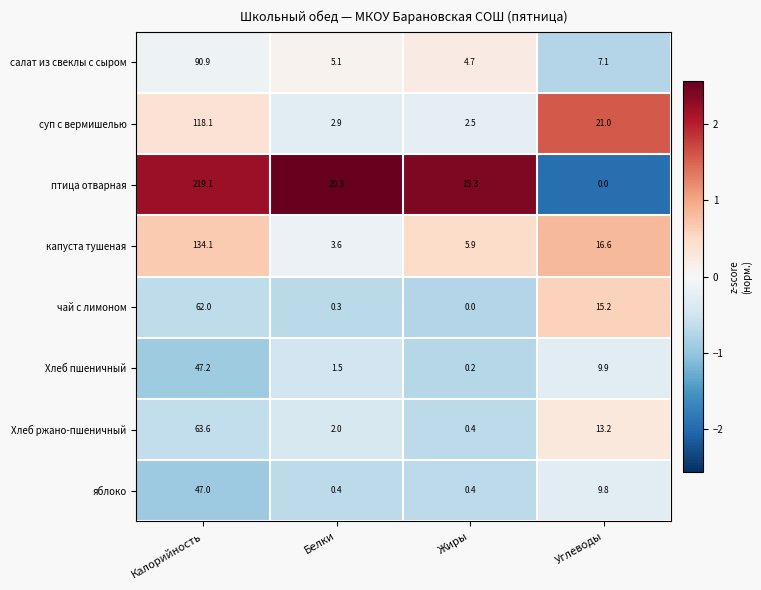

List the series in order of their peak value, highest first.

птица отварная, капуста тушеная, суп с вермишелью, салат из свеклы с сыром, Хлеб ржано-пшеничный, чай с лимоном, Хлеб пшеничный, яблоко